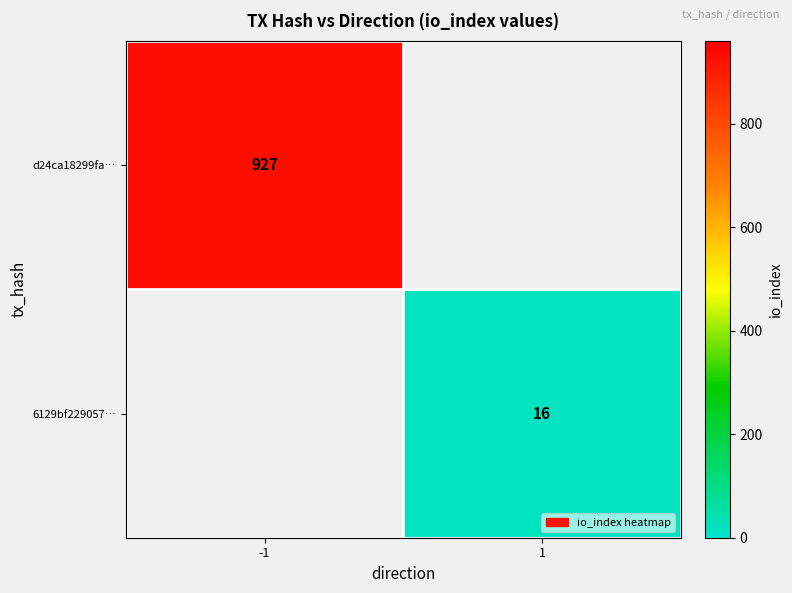

Is it true that d24ca18299fa… equals 307 at -1?

False